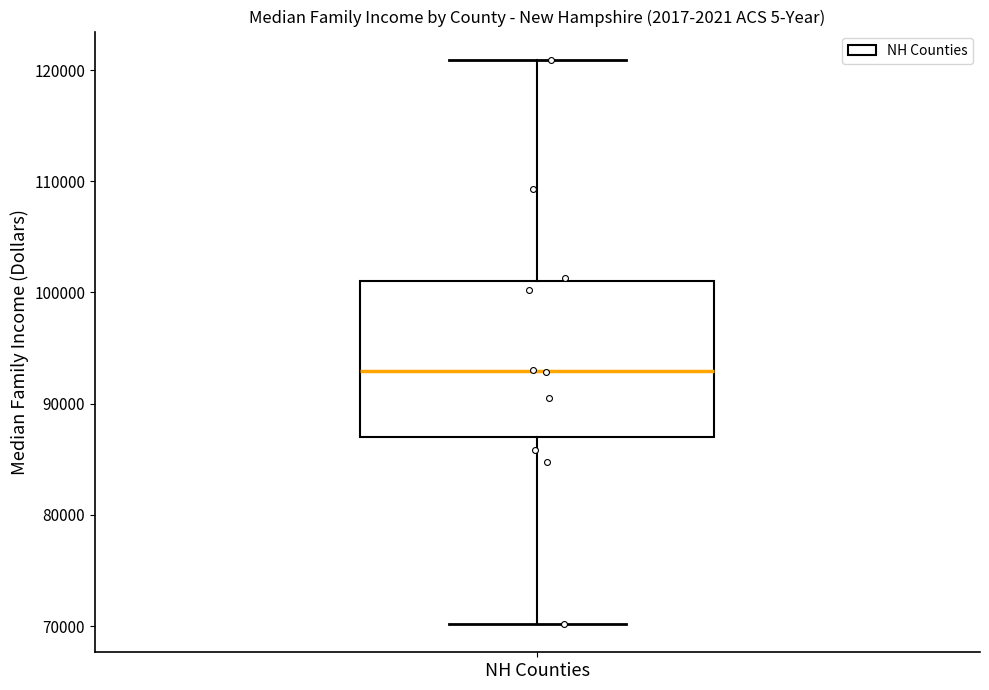

Transcribe this box plot: give where the median line is, the range the box spans, and where the two whiskers end, as read against the y-axis. The values are not printed on the chart, so give them approximately, as read against the axis.

median 93000, box 87000 to 101000, whiskers 70000 to 121000